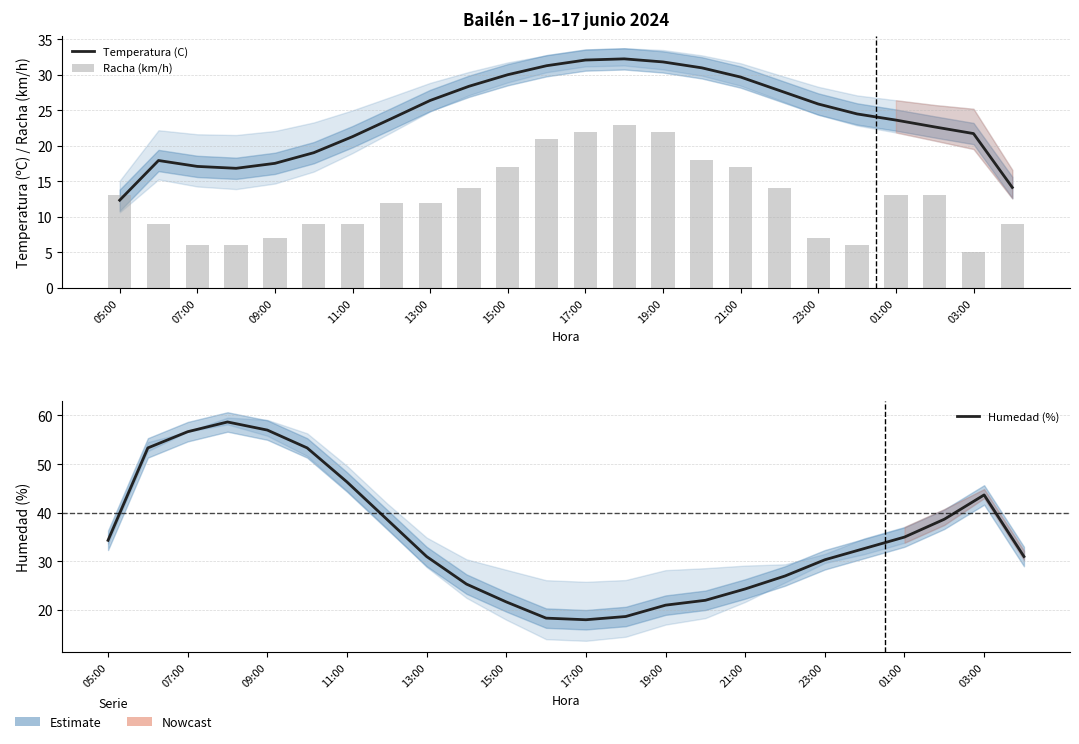

What is the average value of the Temperatura (C) series?

24.1